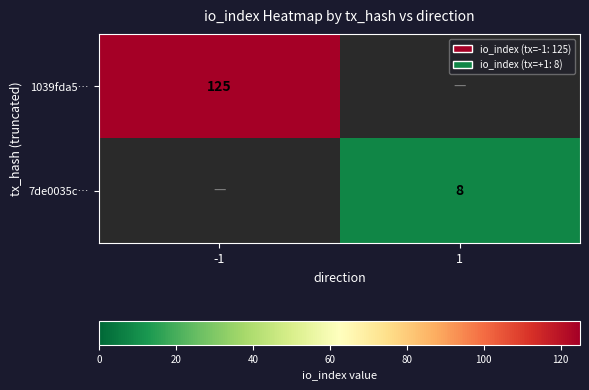

True or false: 1039fda5… has a value of 86 at -1.

False